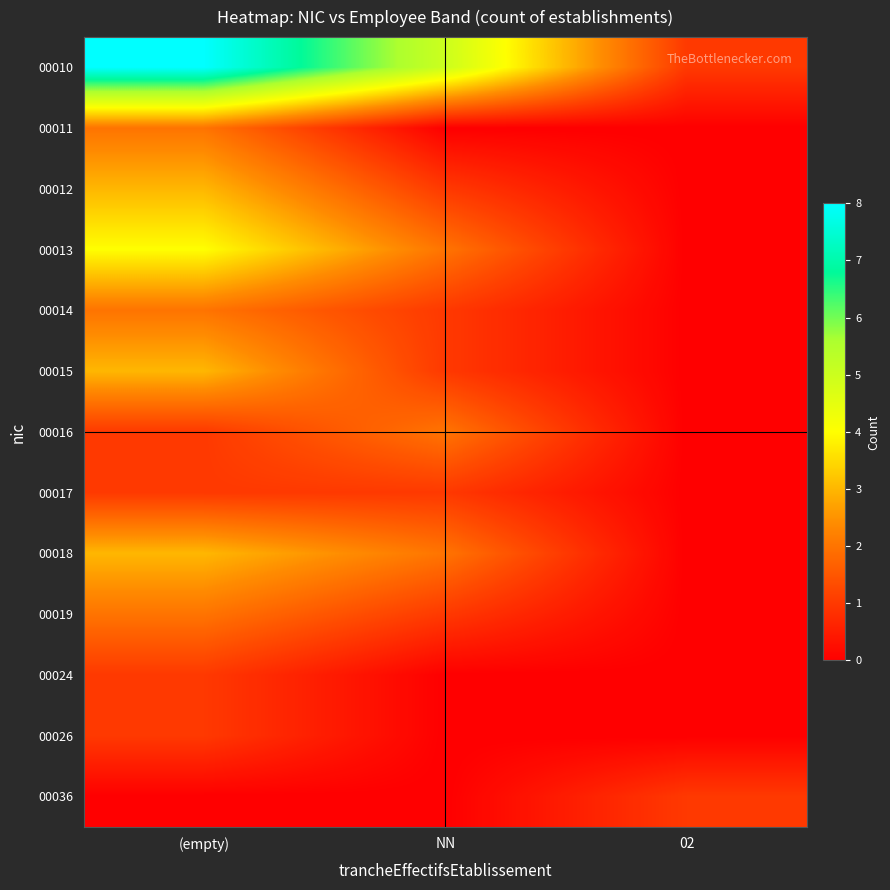

Between 02 and NN, which is larger?

NN